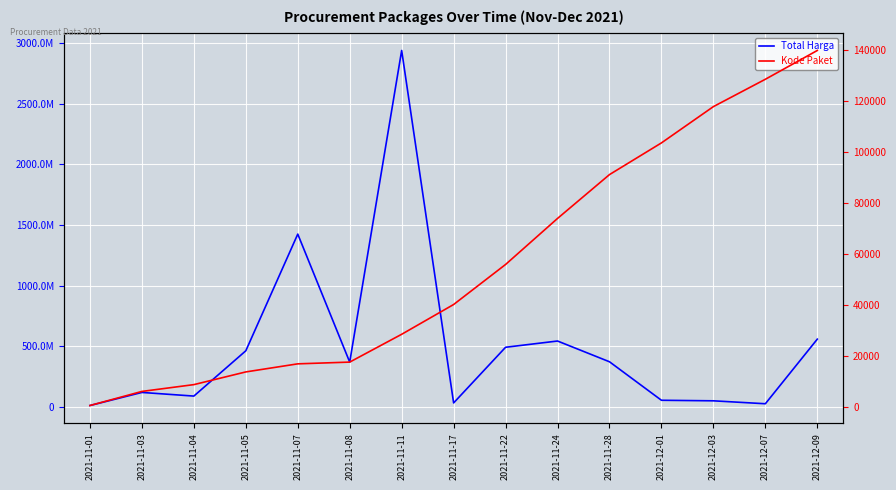

True or false: Total Harga has more than 2 points higher than both neighbors.

True